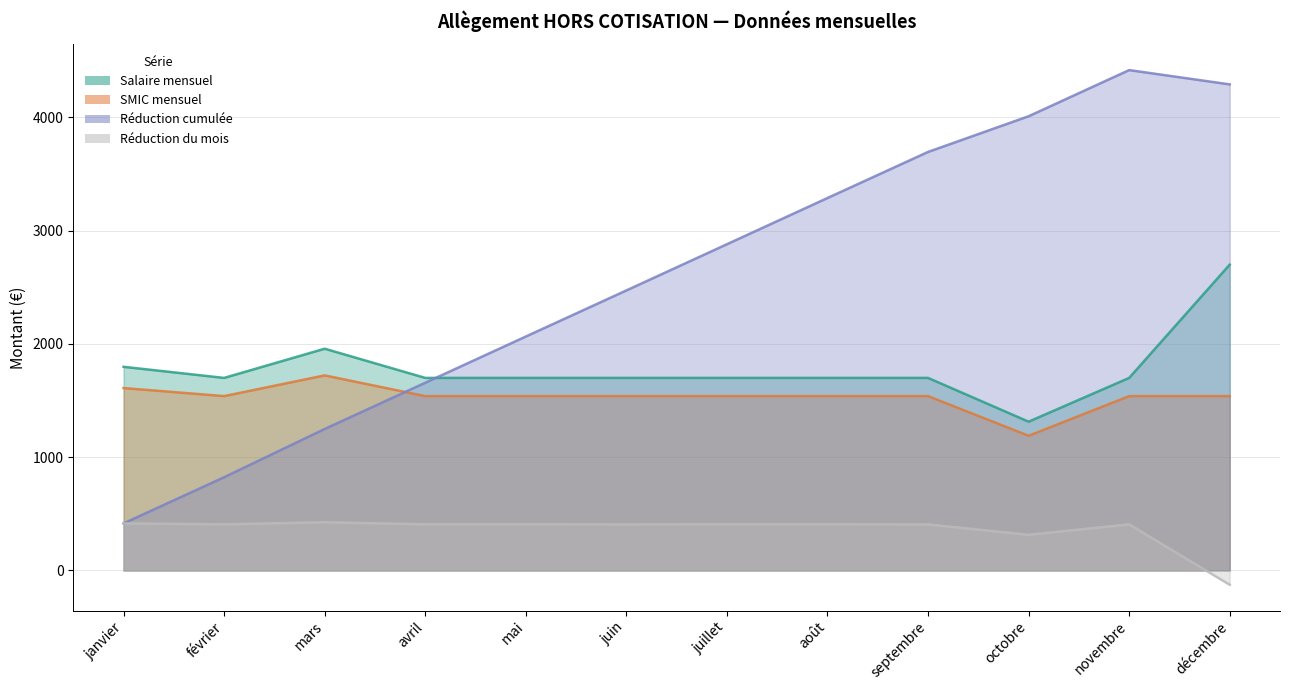

Reading right to left, extract all data points from this chart.

Salaire mensuel: décembre=2700.0	novembre=1700.0	octobre=1313.6	septembre=1700.0	août=1700.0	juillet=1700.0	juin=1700.0	mai=1700.0	avril=1700.0	mars=1957.8	février=1700.0	janvier=1798.1
SMIC mensuel: décembre=1539.4	novembre=1539.4	octobre=1189.6	septembre=1539.4	août=1539.4	juillet=1539.4	juin=1539.4	mai=1539.4	avril=1539.4	mars=1722.2	février=1539.4	janvier=1610.5
Réduction cumulée: décembre=4291.0	novembre=4417.2	octobre=4009.9	septembre=3694.8	août=3288.0	juillet=2880.1	juin=2472.2	mai=2065.2	avril=1657.3	mars=1249.4	février=823.4	janvier=415.9
Réduction du mois: décembre=-126.2	novembre=407.3	octobre=315.1	septembre=406.8	août=407.9	juillet=407.9	juin=407.0	mai=407.9	avril=407.9	mars=425.9	février=407.6	janvier=415.9